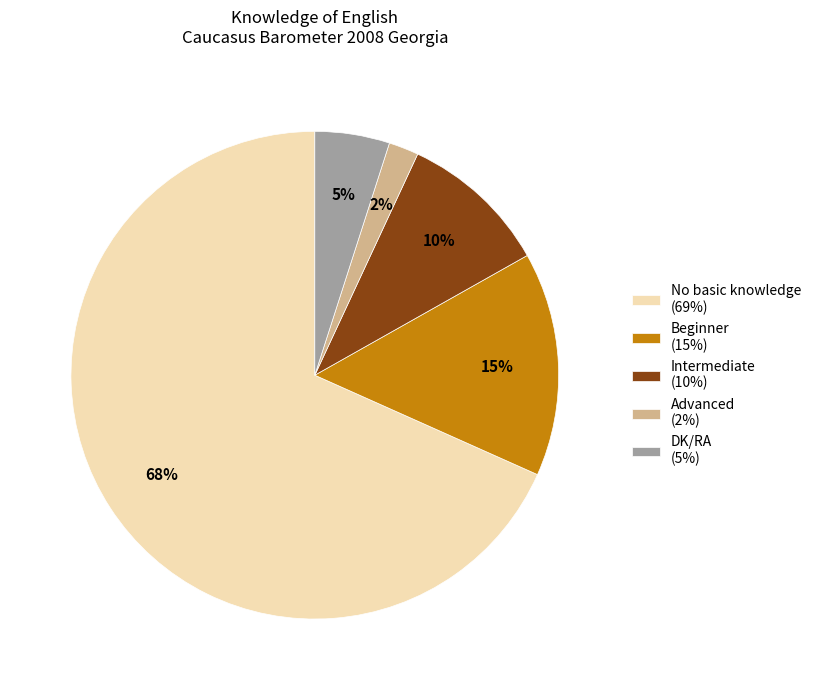

Is there a majority slice in this chart?

Yes